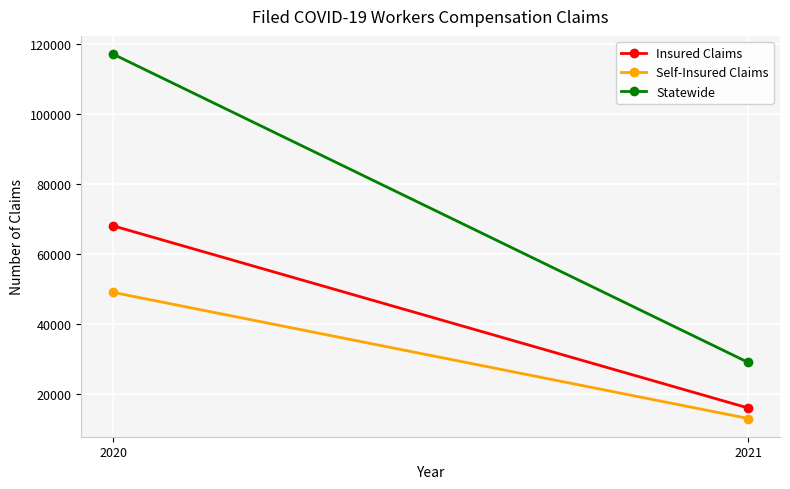

Reading left to right, what are all the values shown in this chart?

Insured Claims: 68000	16000
Self-Insured Claims: 49000	13000
Statewide: 117000	29000